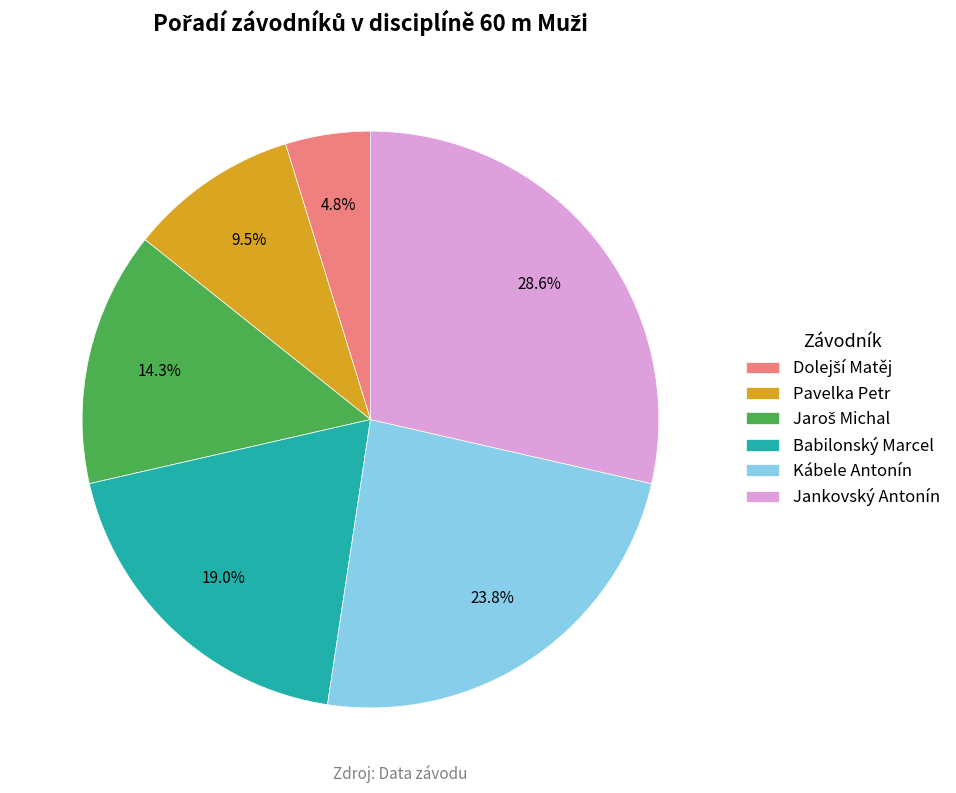

To the nearest percent, what is the average slice percentage?

17%